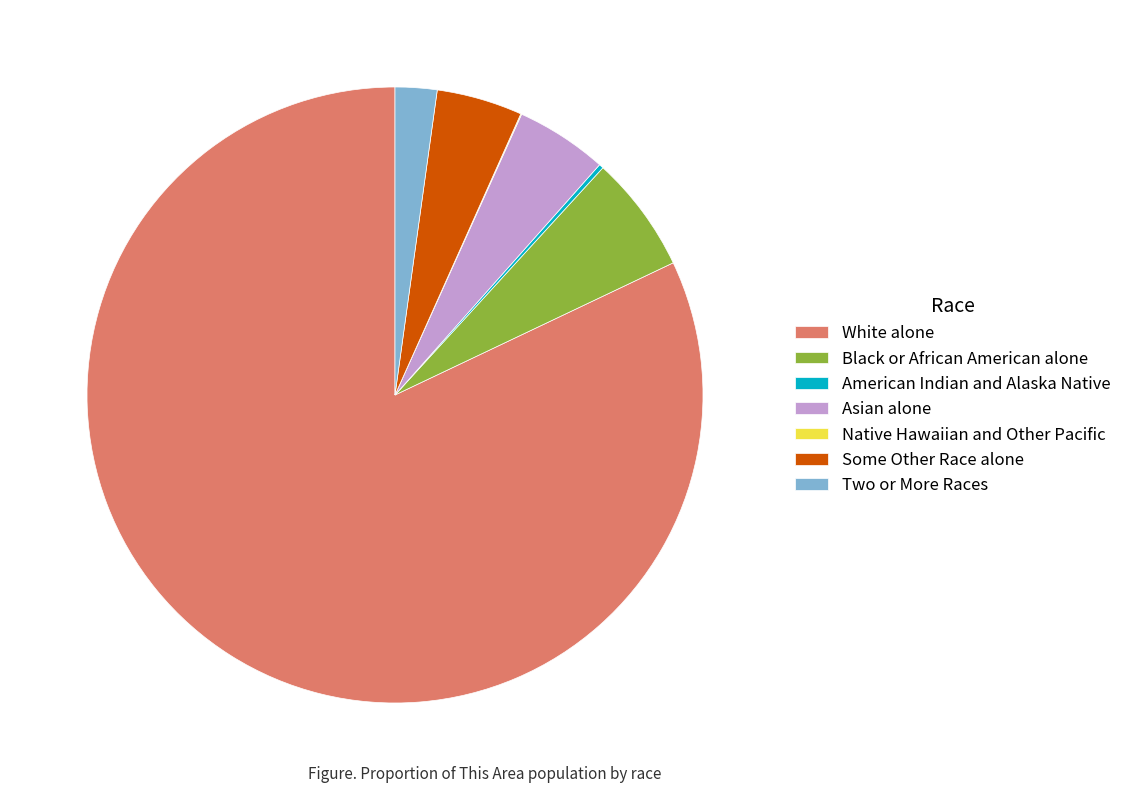

True or false: Asian alone accounts for 5% of the total.

True